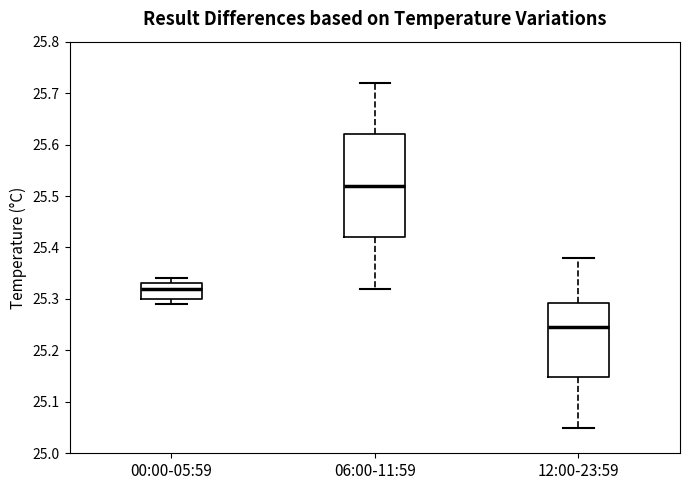

Which box has the highest median line?

06:00-11:59